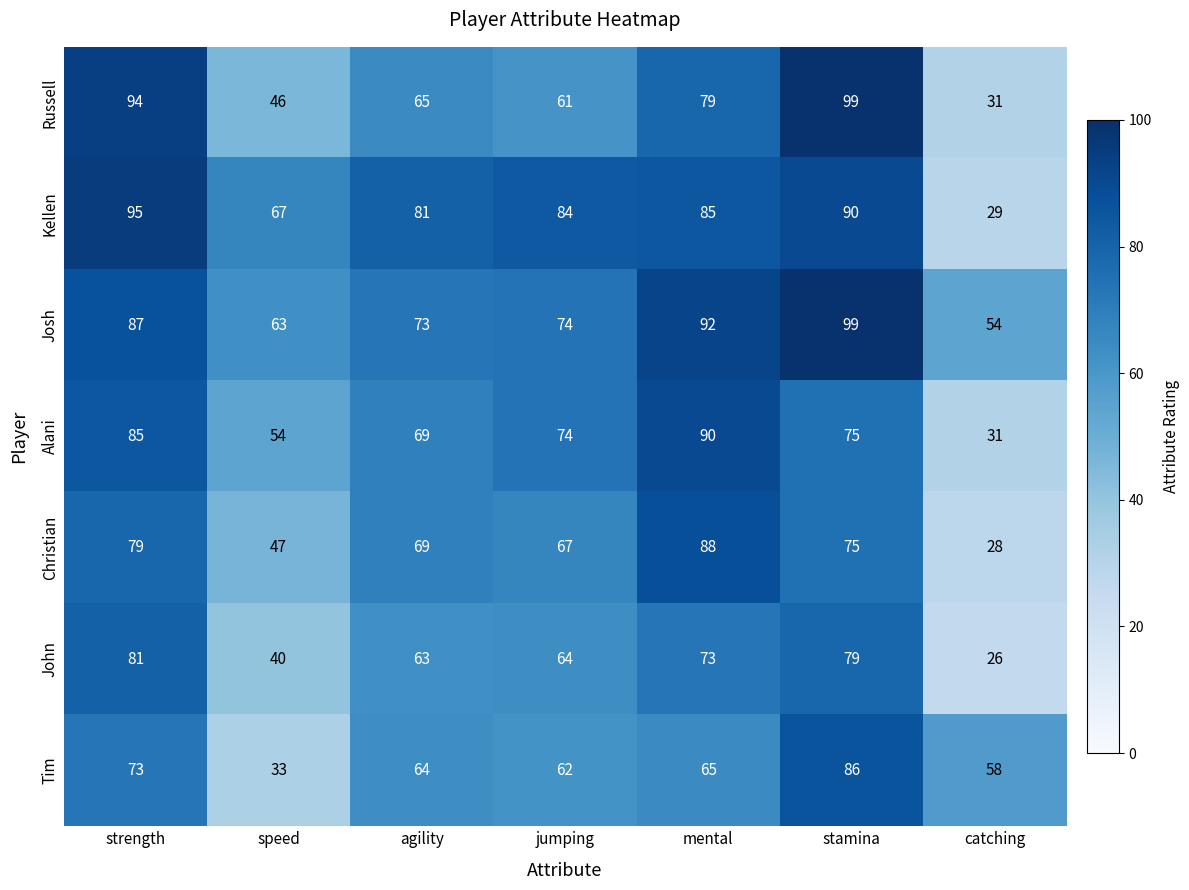

Which series has the largest range (max minus min)?

Russell